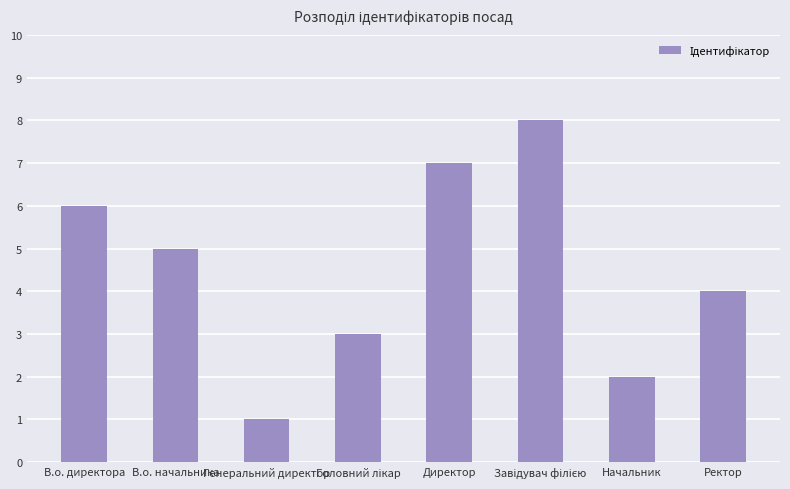

Where does the data first go above 5?

В.о. директора